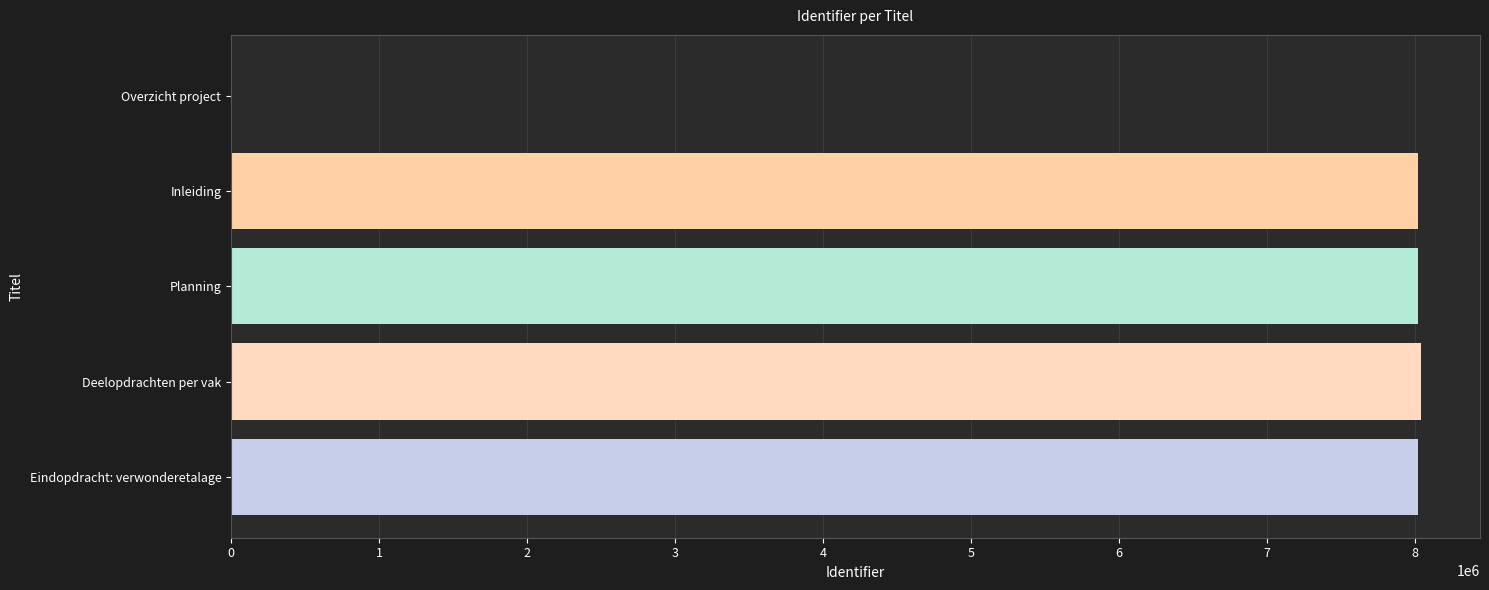

Approximately how many times larger is the value at Inleiding compared to Planning?

1.0